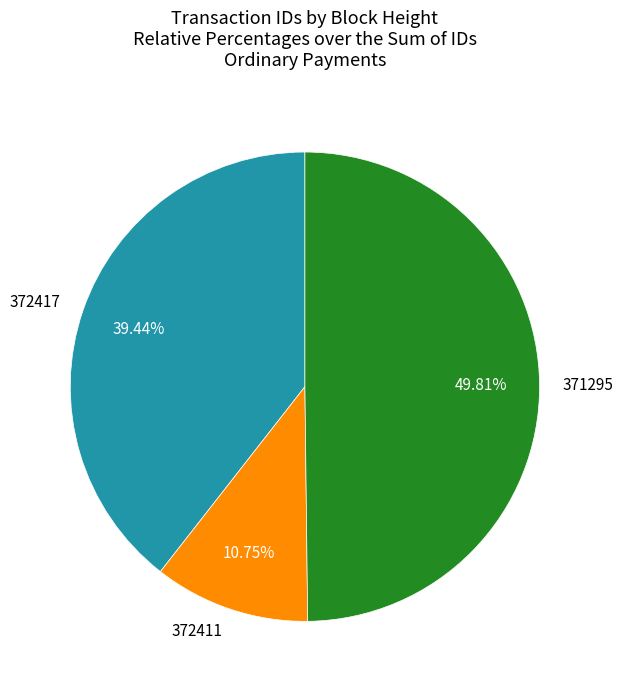

What is the ratio of the value at 372411 to the value at 372417?

0.3